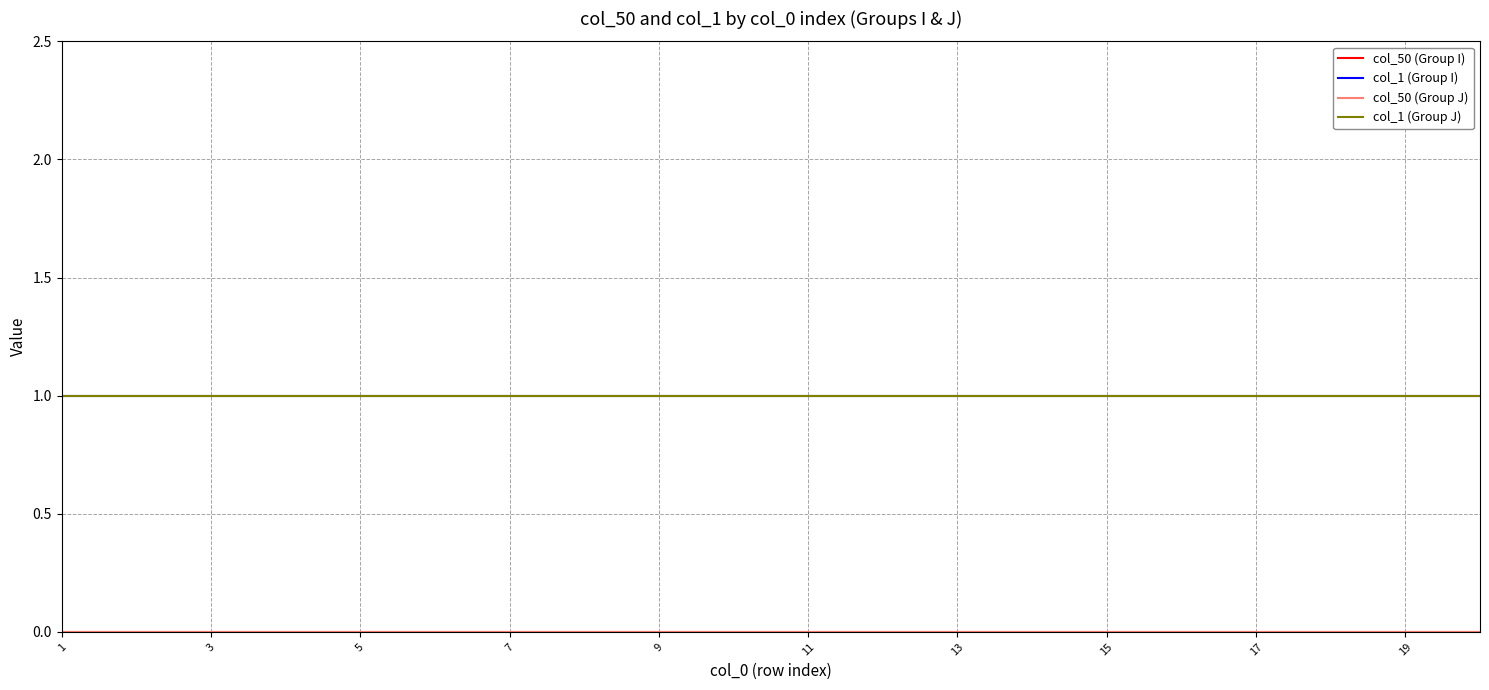

How many lines are shown in the chart?

4